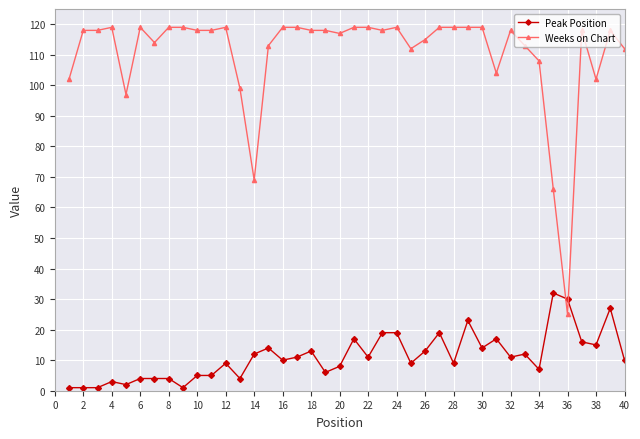

What is the value of the Weeks on Chart point at the 40th from the left?

112